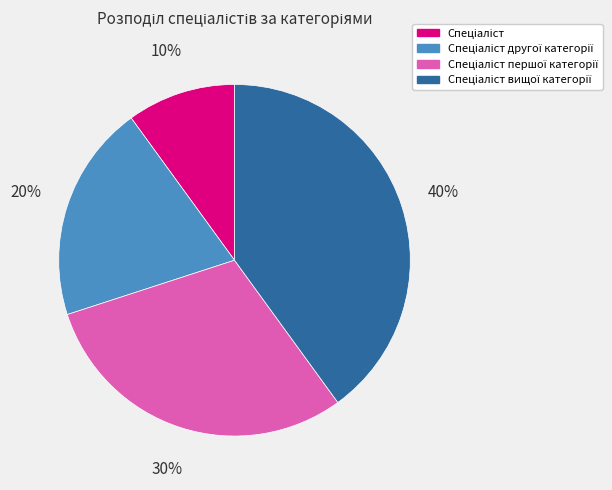

Does any single category account for the majority?

No